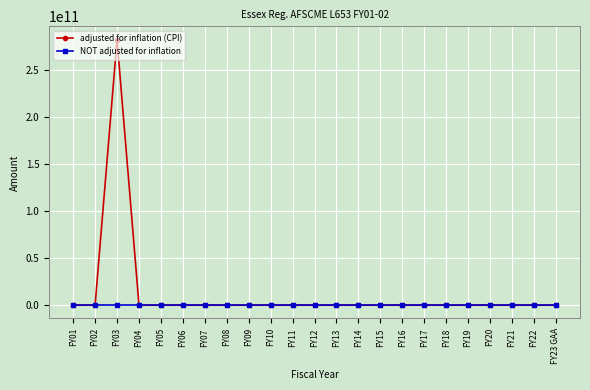

In adjusted for inflation (CPI), how many points are higher than both neighbors (excluding endpoints)?

1